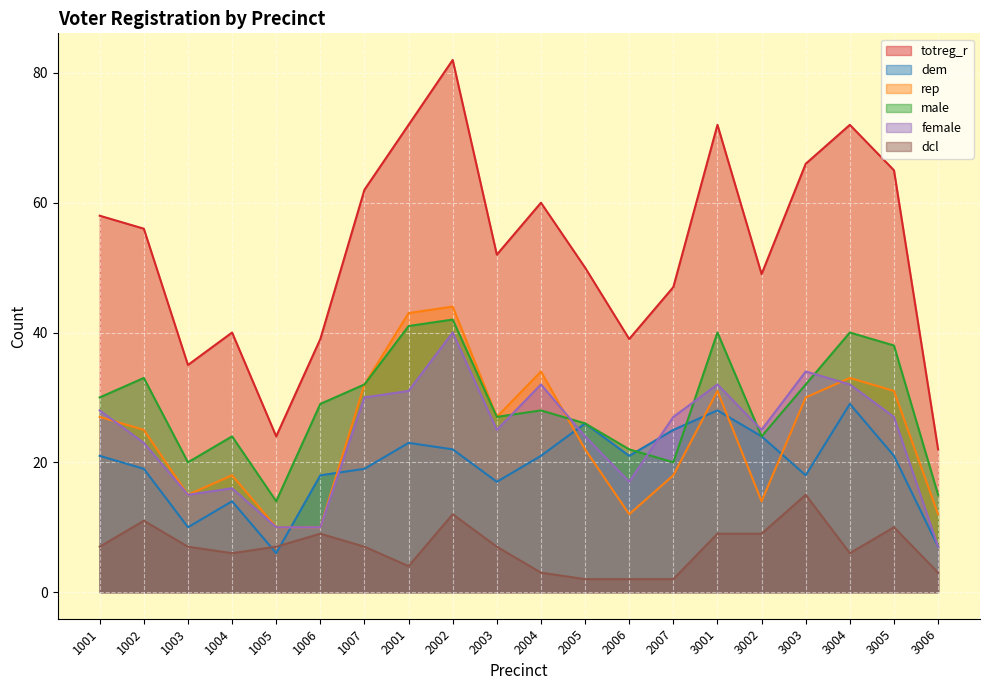

True or false: female has a value of 9 at 2004.

False